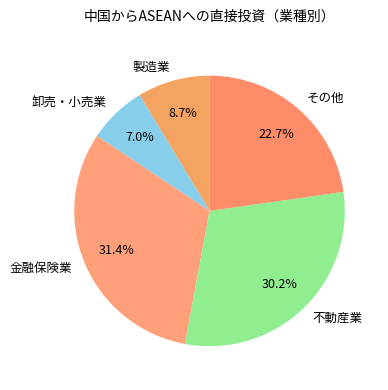

Is その他 the majority of the pie?

No